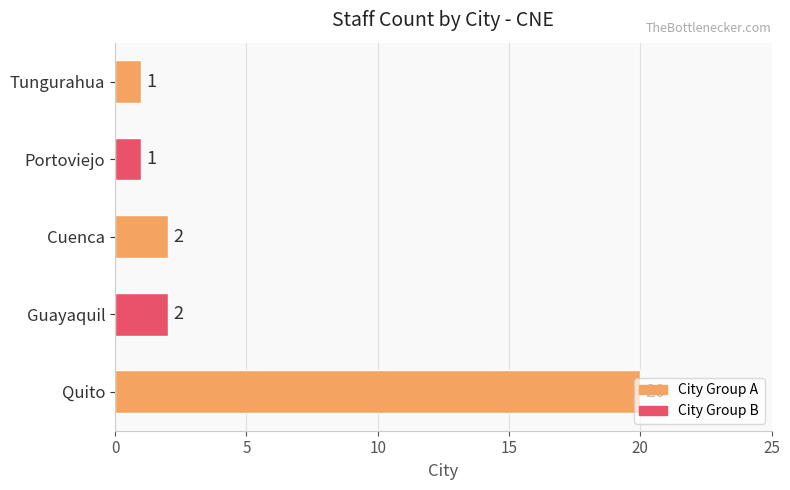

What is the greatest value displayed?

20